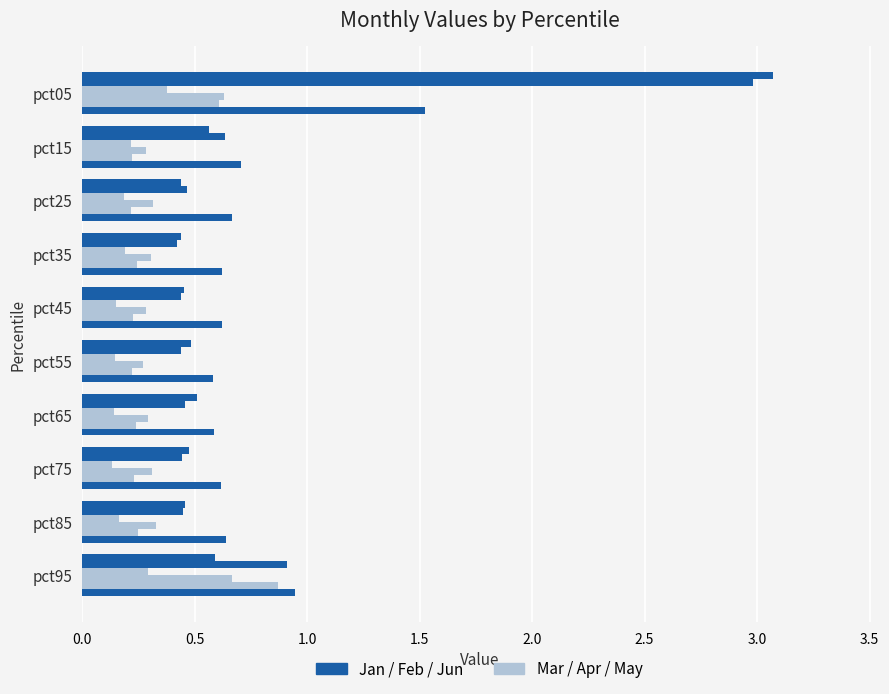

How many distinct data groups are displayed?

6